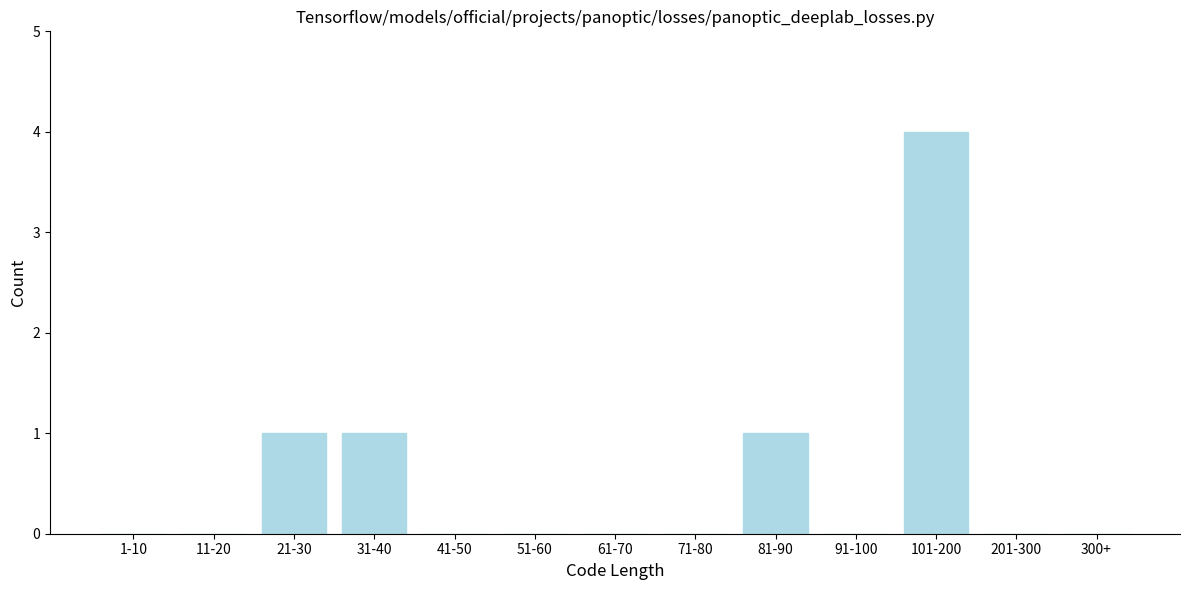

Reading right to left, extract all data points from this chart.

300+=0	201-300=0	101-200=4	91-100=0	81-90=1	71-80=0	61-70=0	51-60=0	41-50=0	31-40=1	21-30=1	11-20=0	1-10=0